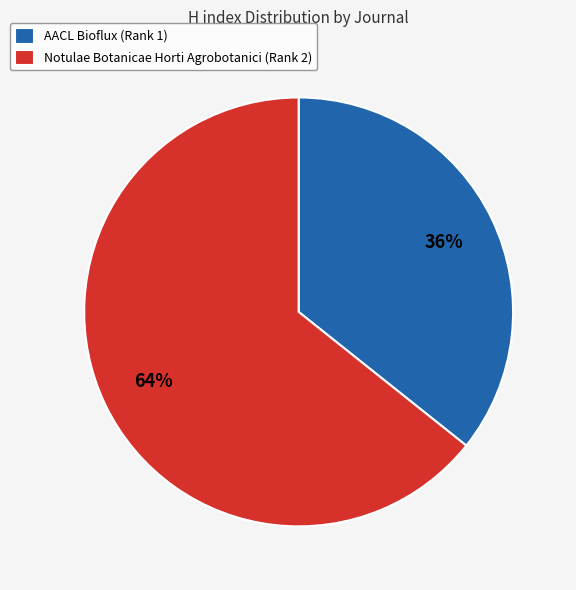

To the nearest percent, what portion does AACL Bioflux (Rank 1) represent?

36%